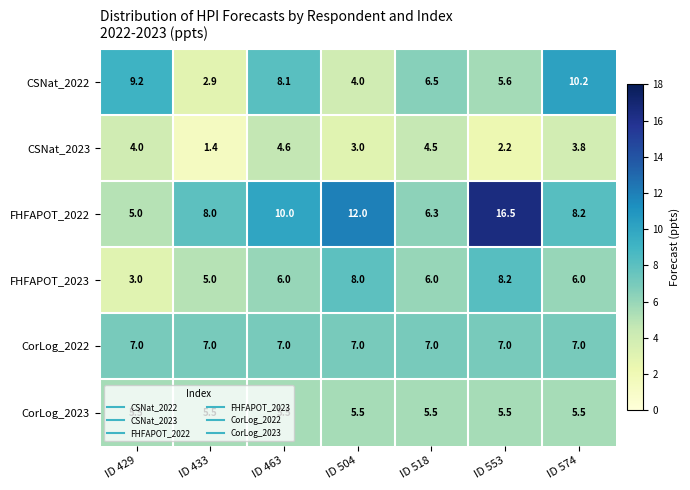

What is the average value of the FHFAPOT_2022 series?

9.4